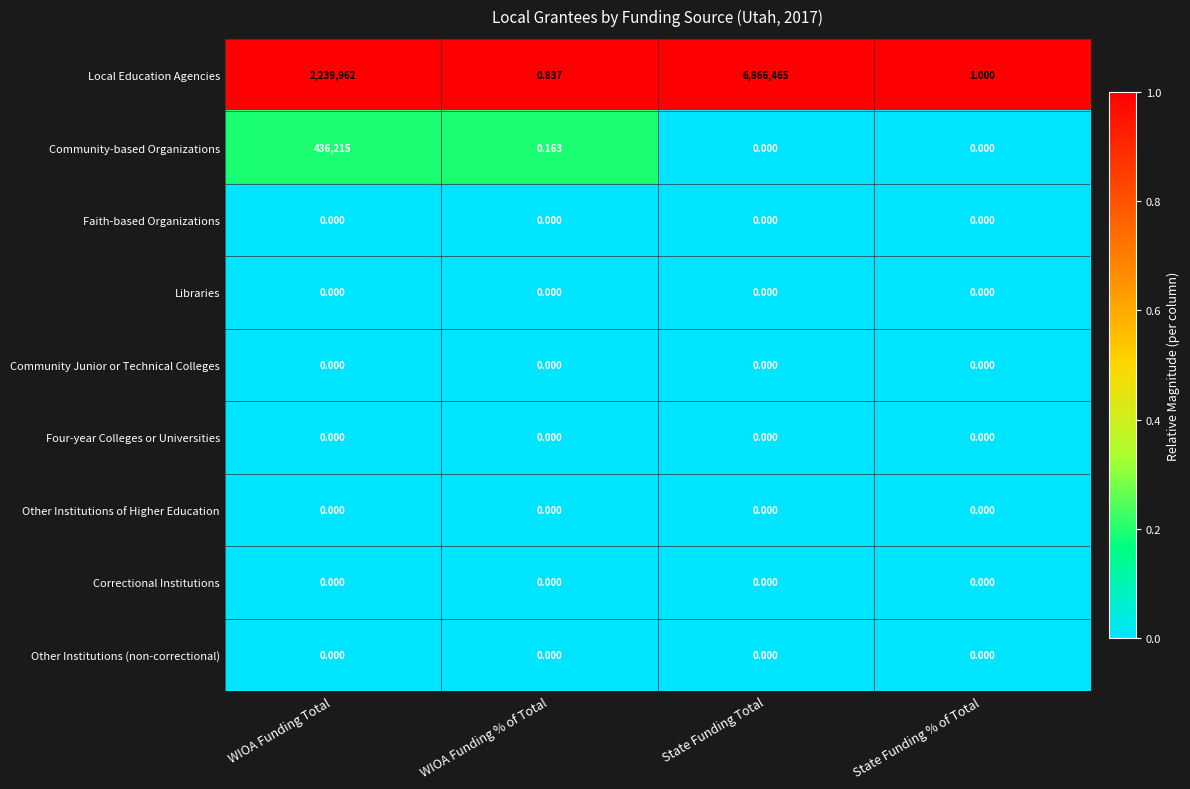

Between WIOA Funding Total and WIOA Funding % of Total, which series saw the biggest shift?

Local Education Agencies